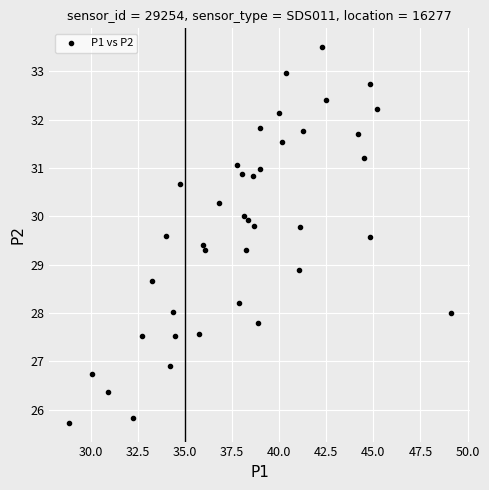

What Y value in the scatter plot is closest to 29?

28.9